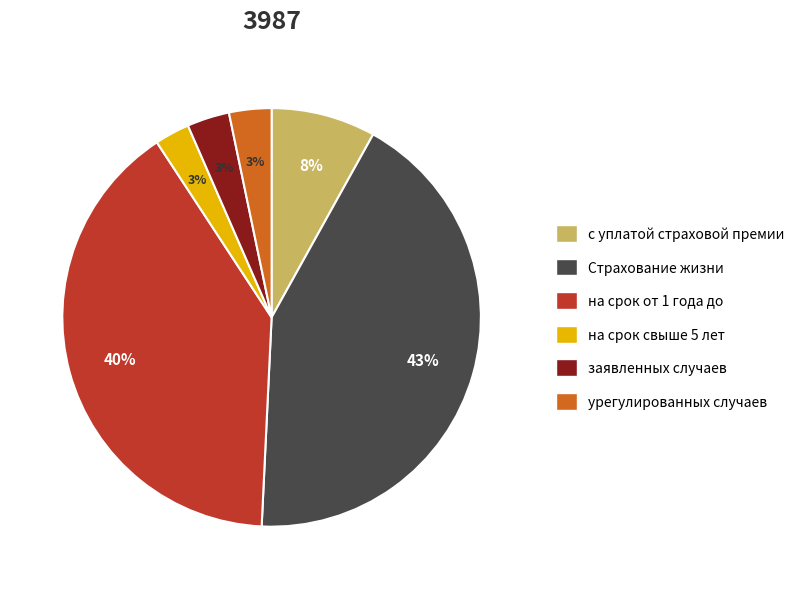

Is there a majority slice in this chart?

No